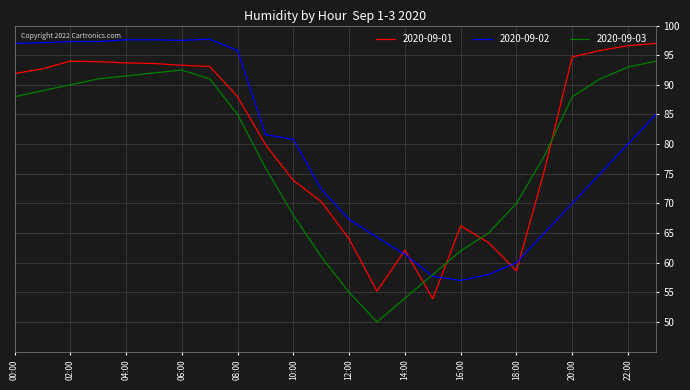

True or false: 2020-09-01 has more than 0 points higher than both neighbors.

True